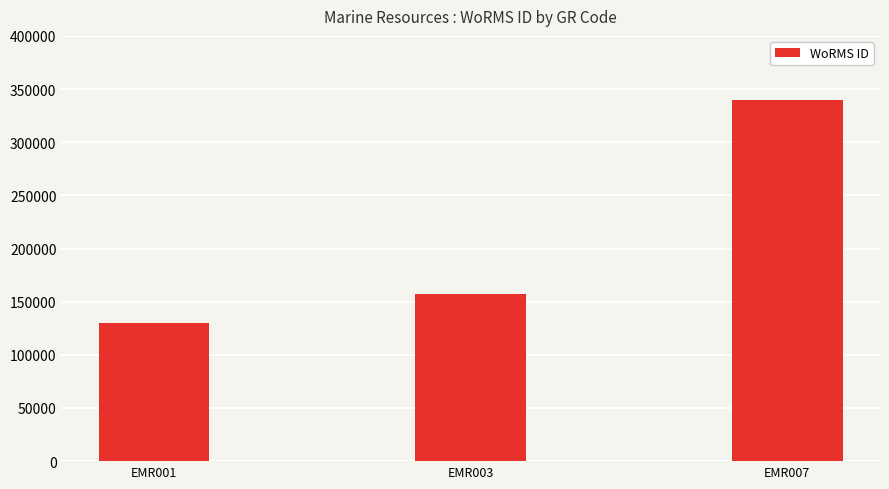

Where is the data nearest to the value 234607?

EMR003